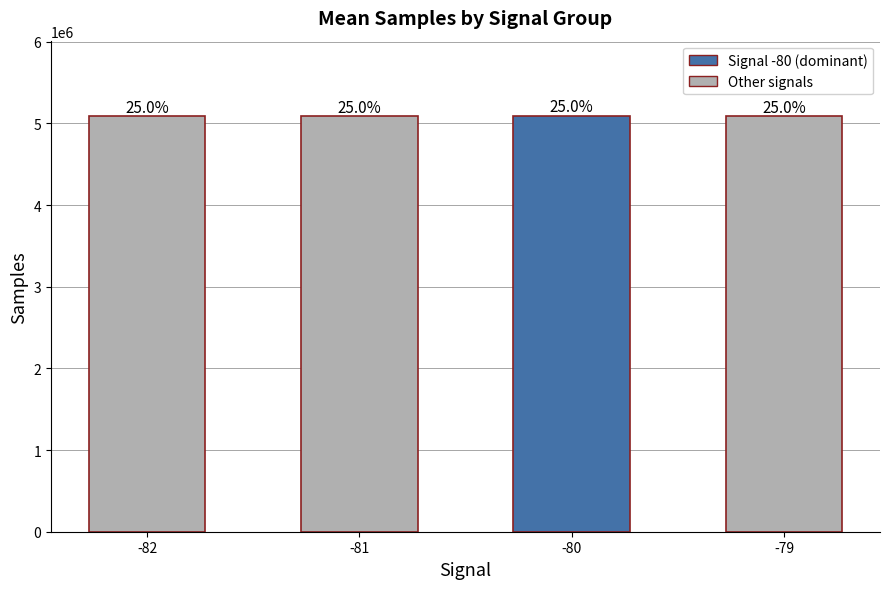

Are the bars horizontal?

No